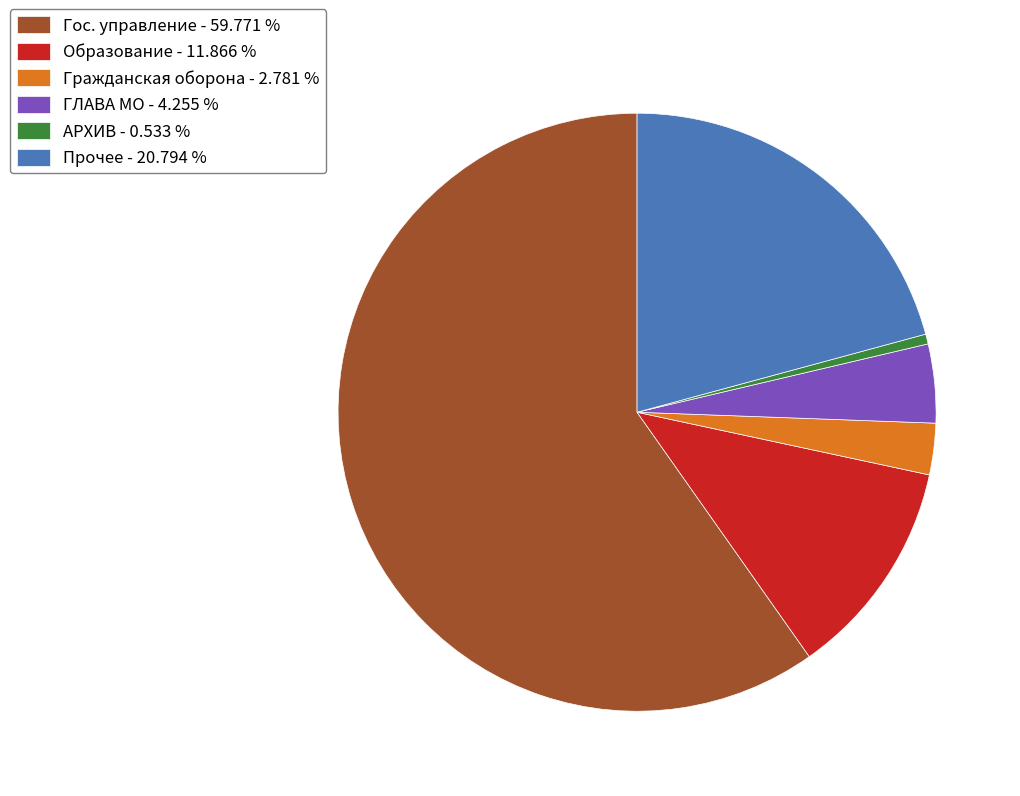

Which slice represents more than half of the pie?

Гос. управление - 59.771 %